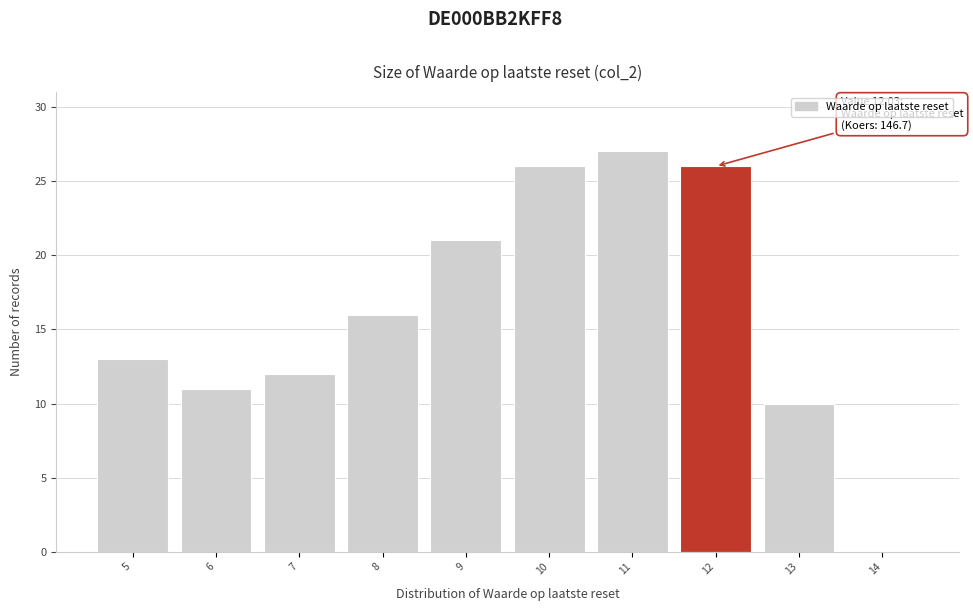

Reading left to right, list all the values displayed in this chart.

5=13	6=11	7=12	8=16	9=21	10=26	11=27	12=26	13=10	14=0